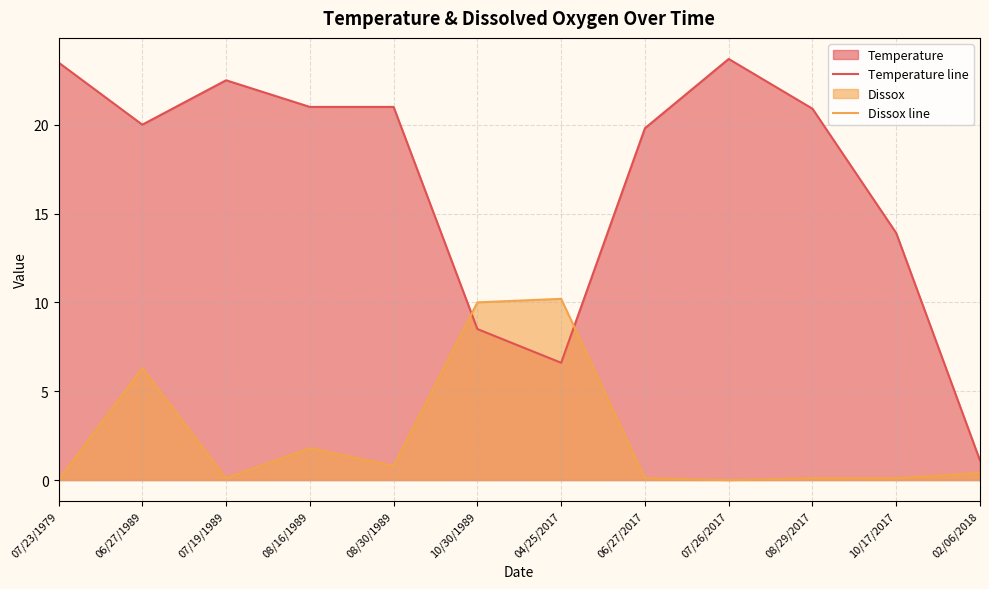

How many lines are shown in the chart?

2